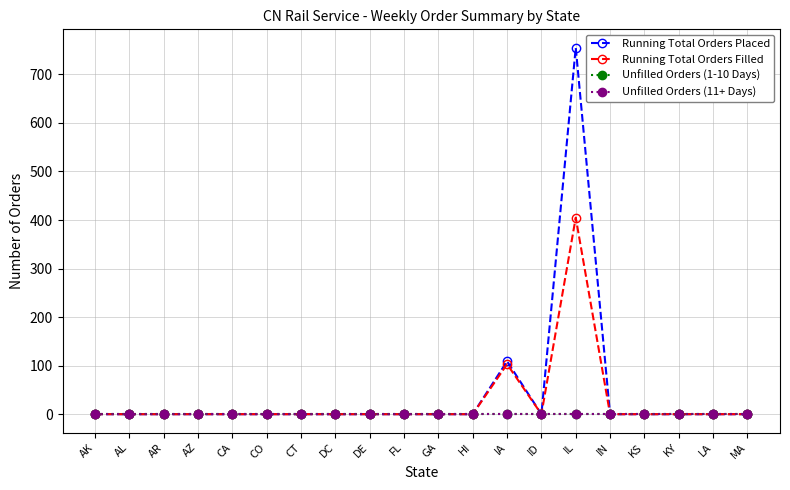

Is this an area chart (filled region under the line)?

No